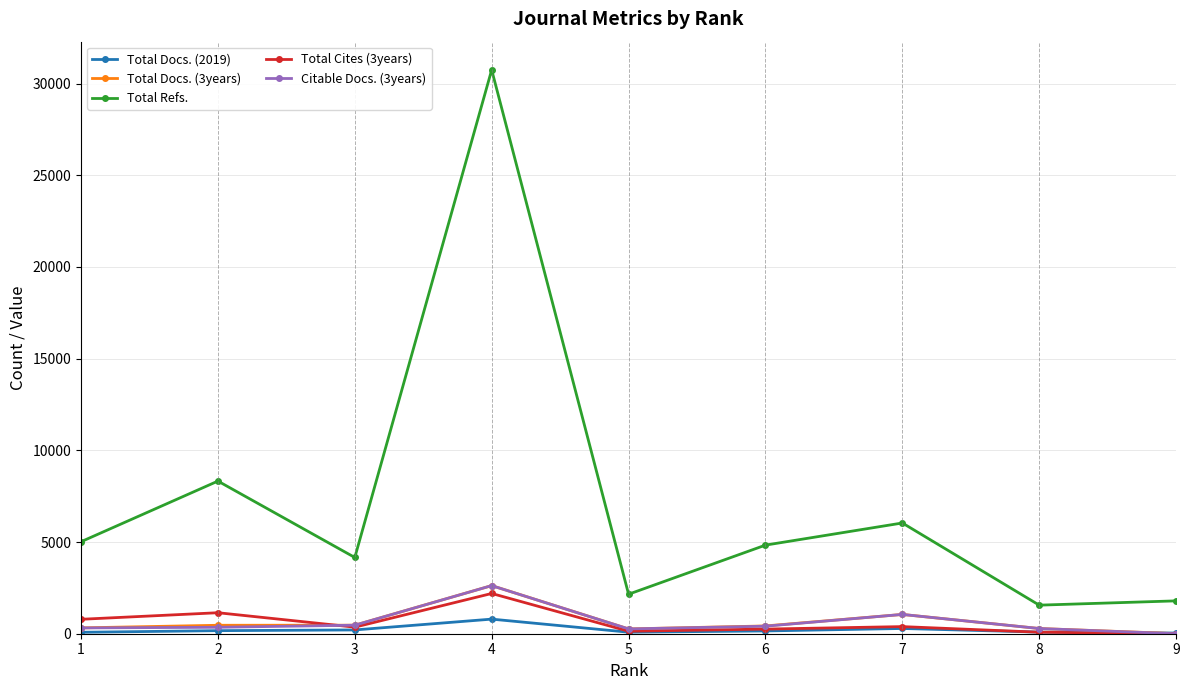

What is the difference between the Citable Docs. (3years) values at 9 and 6?

411